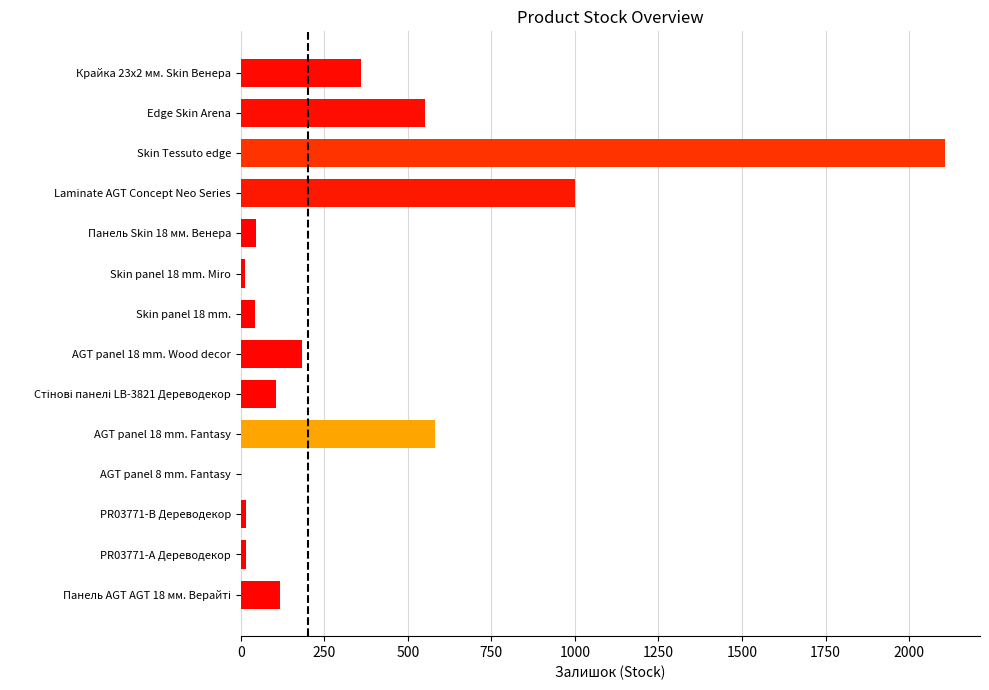

Between PR03771-B Дереводекор and Skin Tessuto edge, which is larger?

Skin Tessuto edge